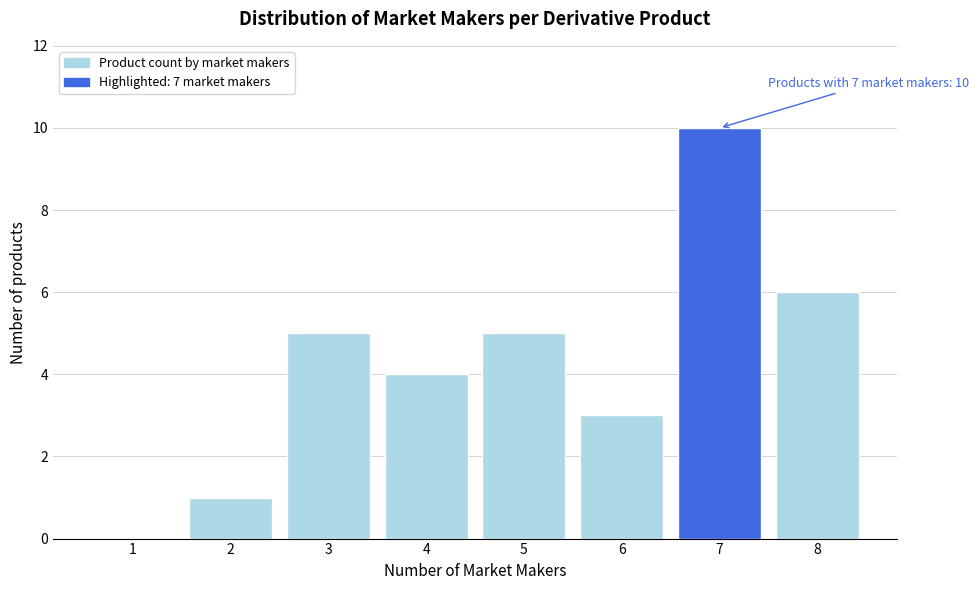

Reading right to left, transcribe all the data shown in this chart.

8=6	7=10	6=3	5=5	4=4	3=5	2=1	1=0